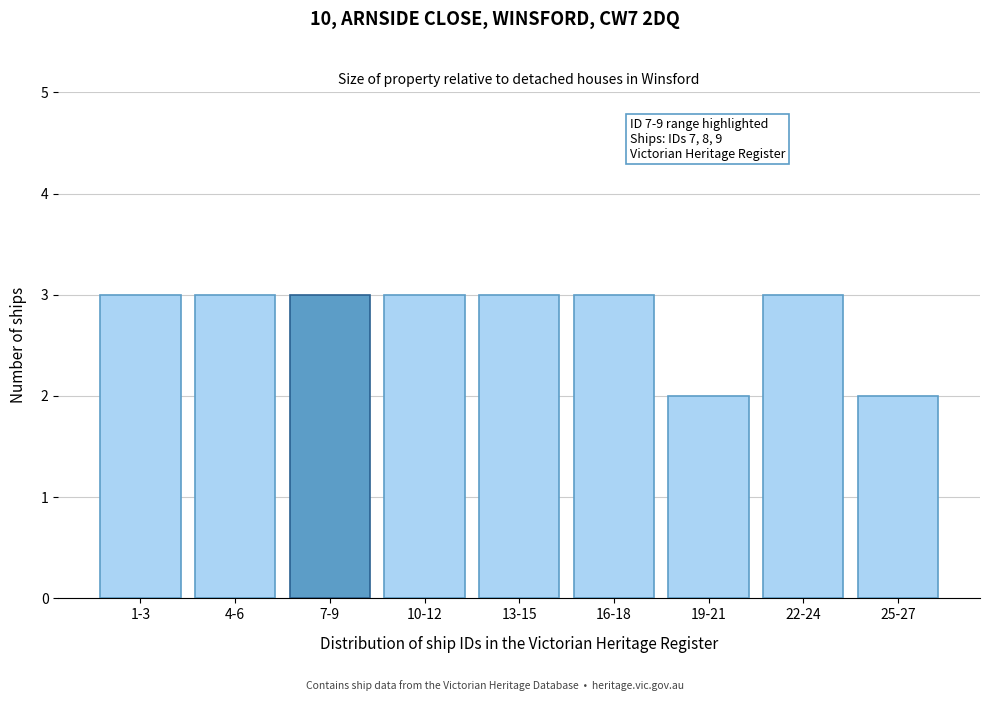

Reading right to left, what are all the values shown in this chart?

2	3	2	3	3	3	3	3	3